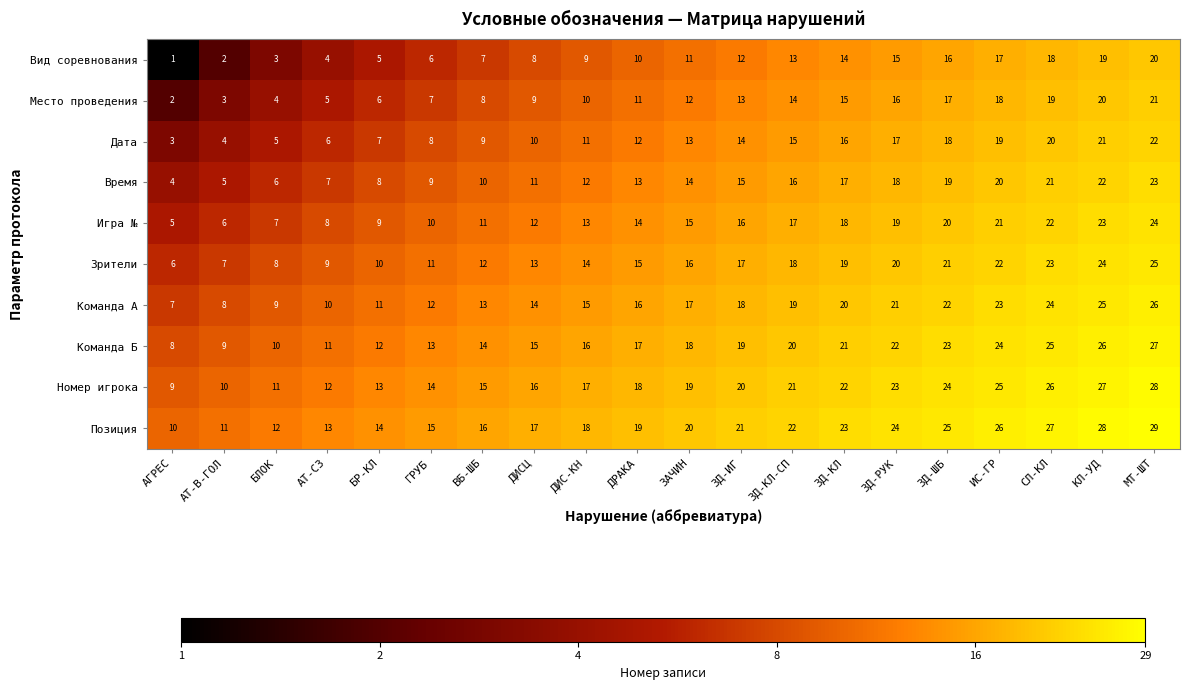

True or false: Место проведения has a value of 6 at БР-КЛ.

True